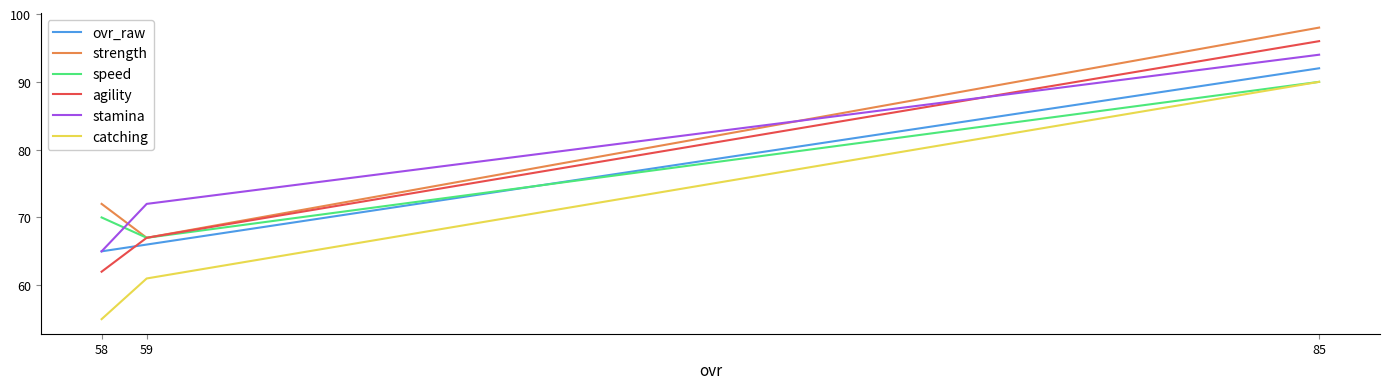

Which has a higher value, 59 or 85?

85